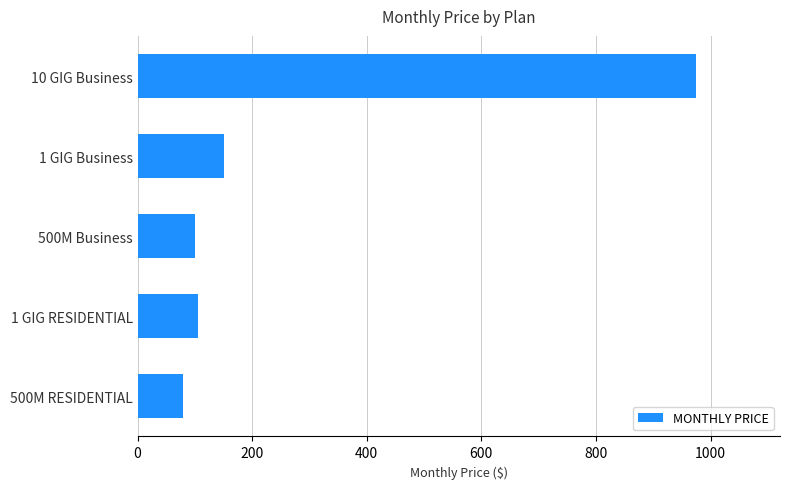

Is it true that the value at 1 GIG RESIDENTIAL is 105?

True